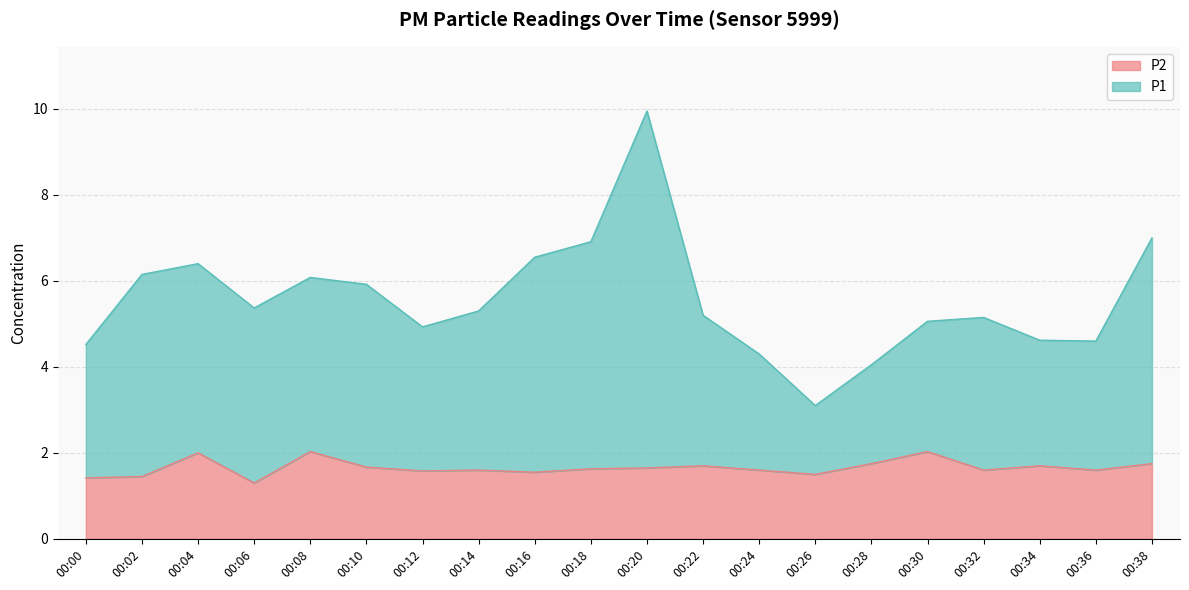

List the series in order of their overall mean, lowest first.

P2, P1